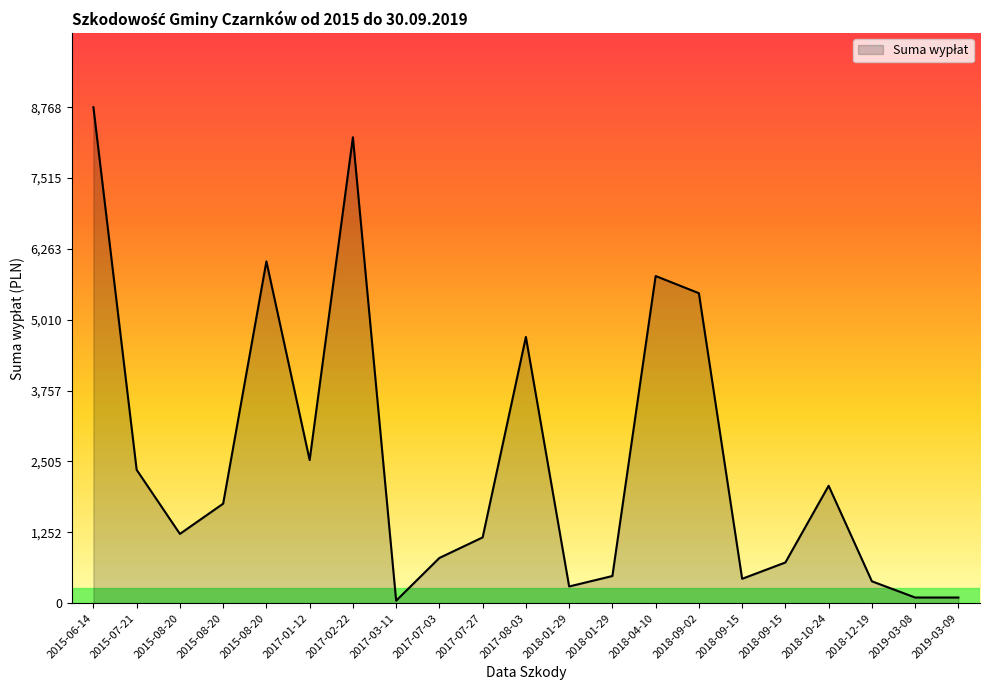

What is the difference between the values at 2017-02-22 and 2018-12-19?

7850.4